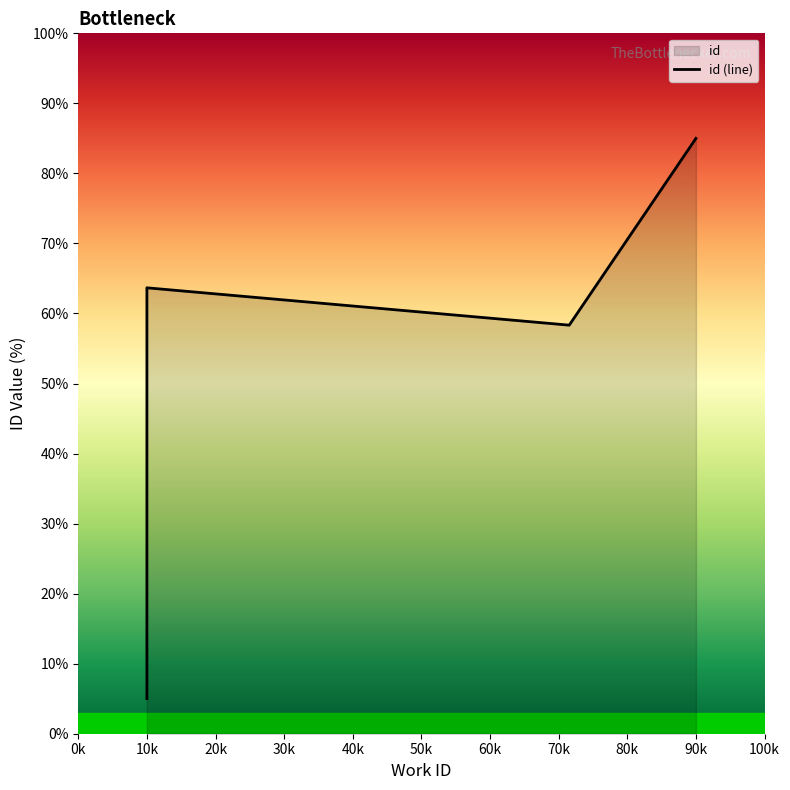

Approximately how many times larger is the value at 5673 compared to 5663?

1.1